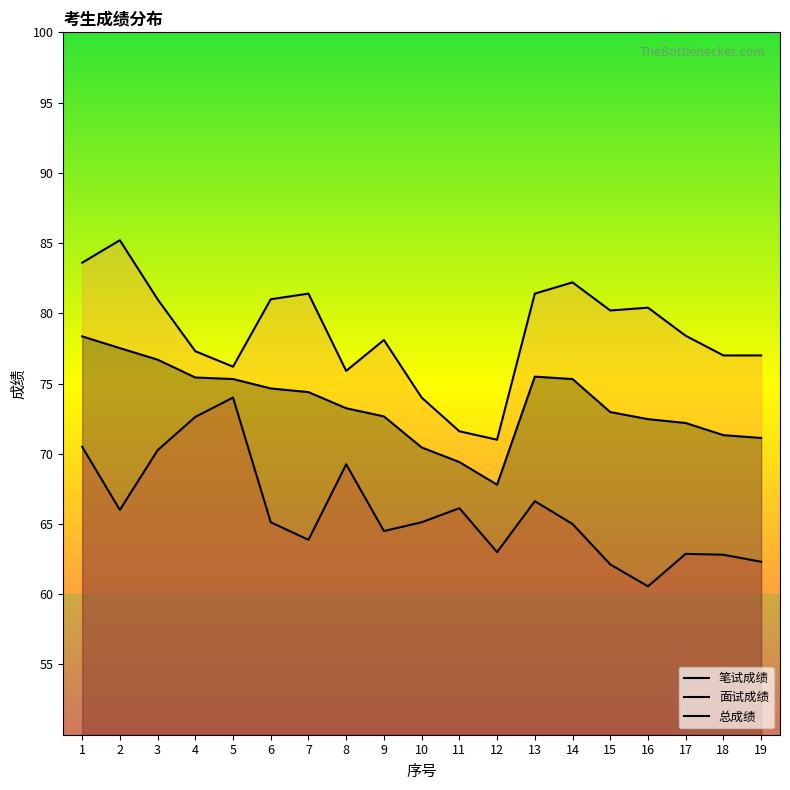

At which label does 总成绩 first exceed 73?

1